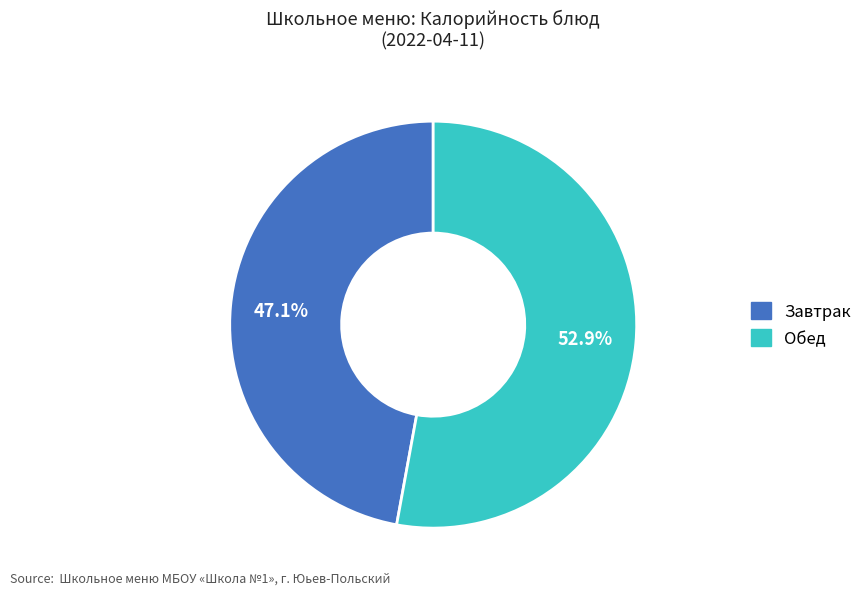

Is there a majority slice in this chart?

Yes